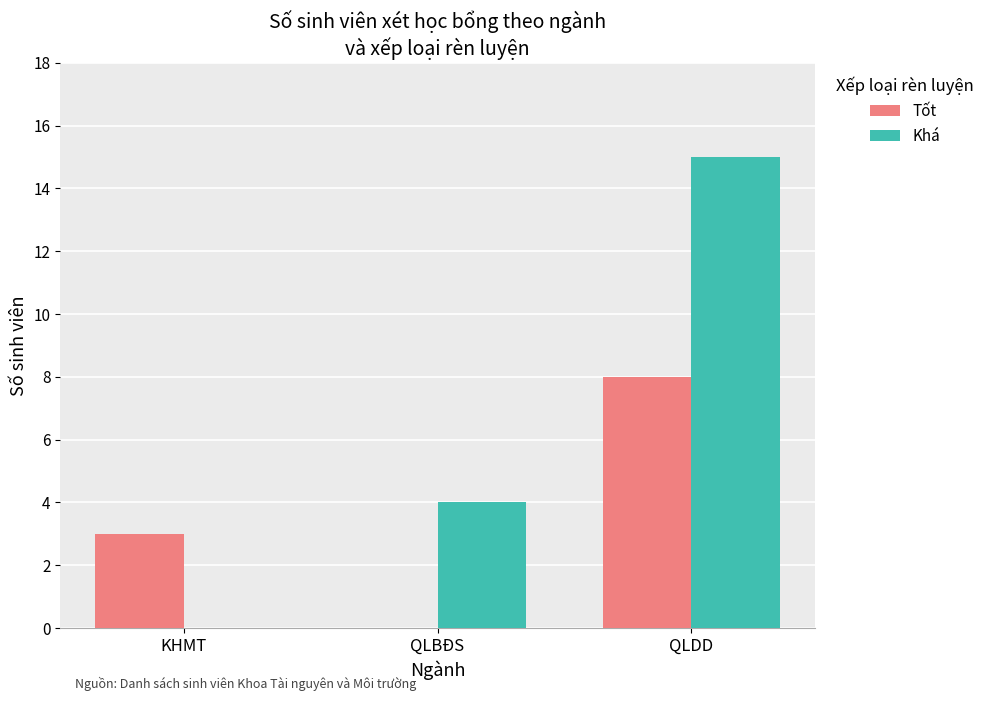

What is the total value across all series at QLDD?

23